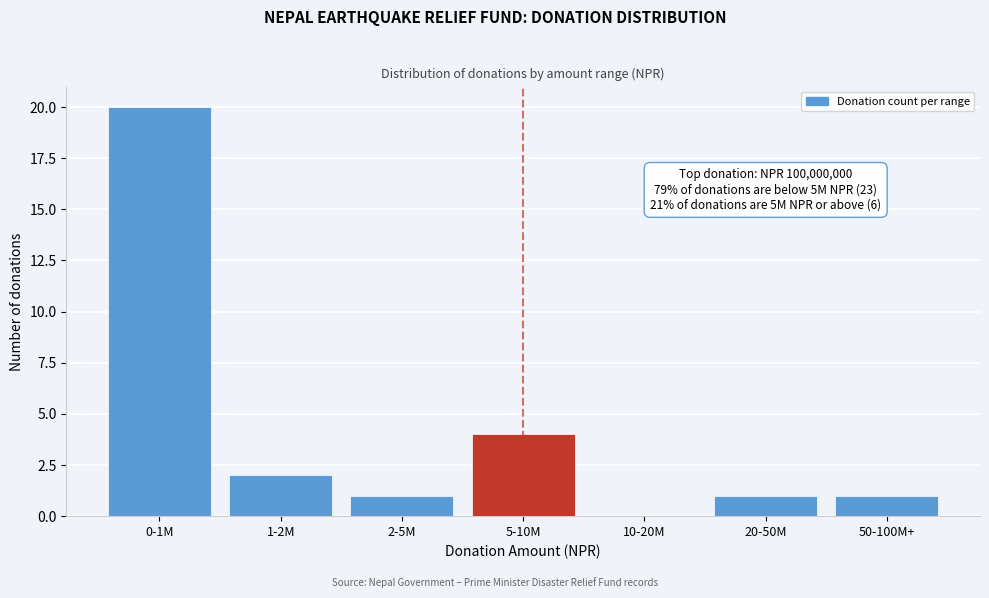

Reading left to right, transcribe all the data shown in this chart.

0-1M=20	1-2M=2	2-5M=1	5-10M=4	10-20M=0	20-50M=1	50-100M+=1